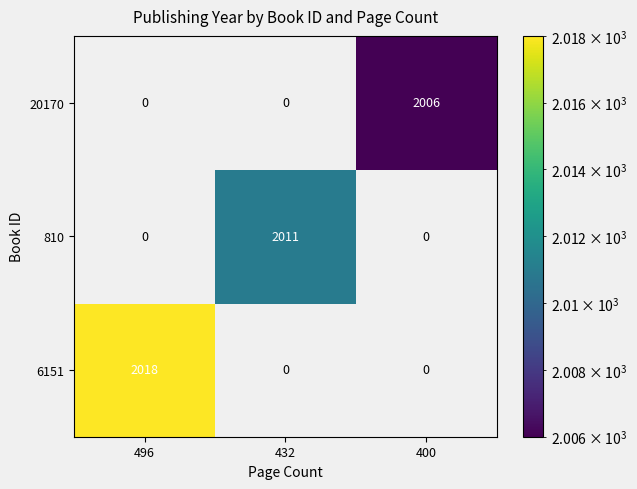

Between 432 and 400, which series saw the biggest shift?

810